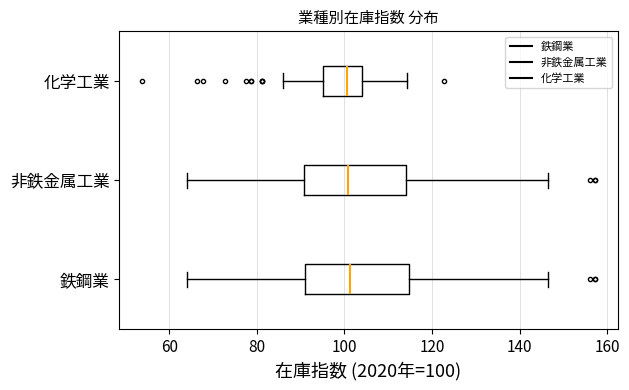

Reading bottom to top, read every box against the x-axis: the position of its median line, the range the box covers, and the ends of its whiskers. The values are not printed on the chart, so give them approximately, as read against the axis.

鉄鋼業: median 102, box 90 to 114, whiskers 64 to 146
非鉄金属工業: median 100, box 90 to 114, whiskers 64 to 146
化学工業: median 100, box 96 to 104, whiskers 86 to 114